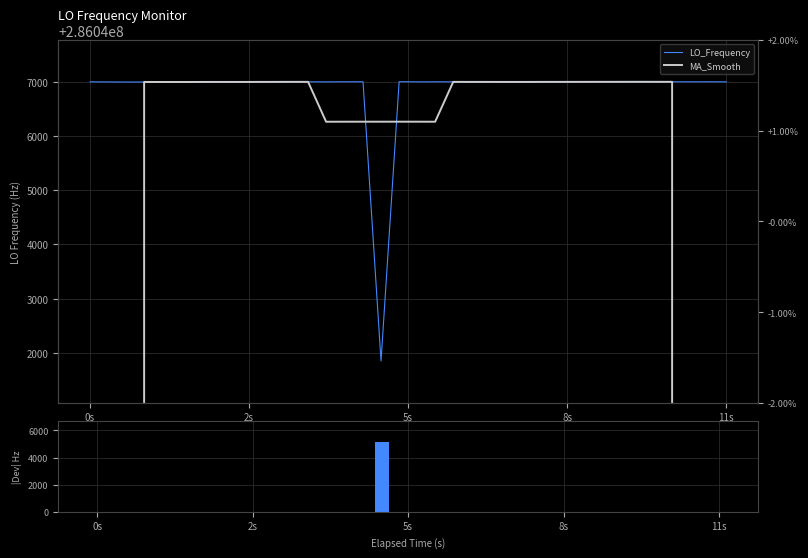

Which label corresponds to the smallest value in the chart?

0s